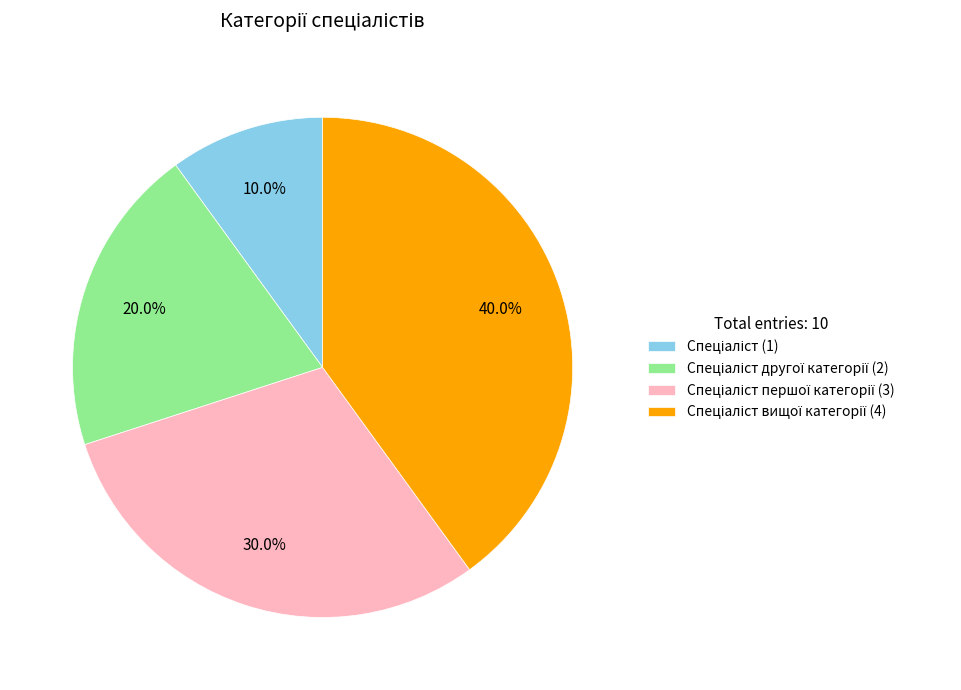

Is there a majority slice in this chart?

No